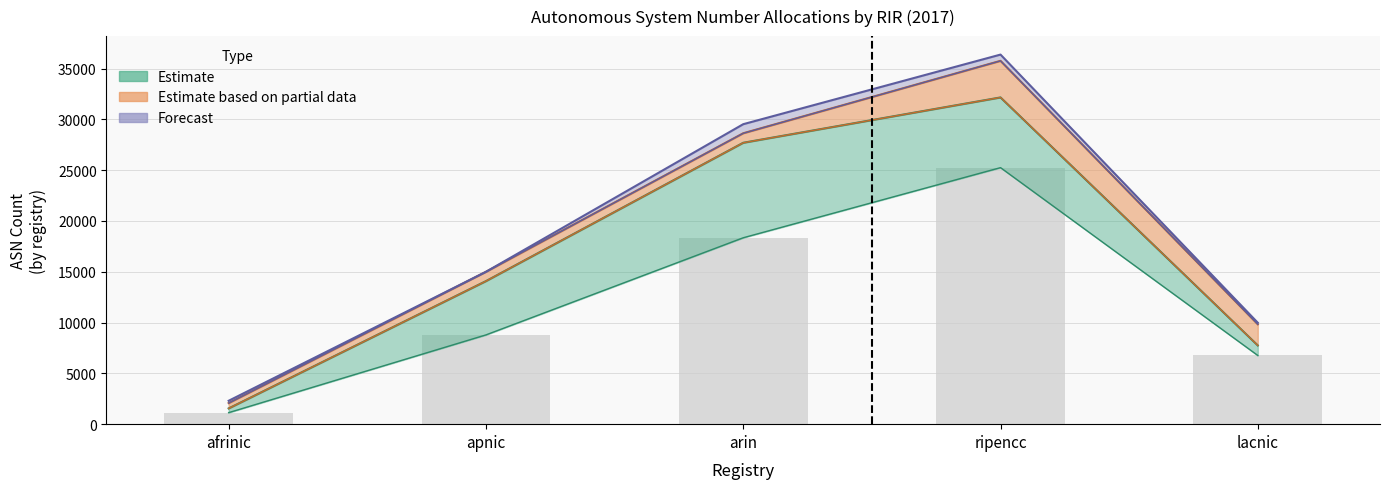

At which category does the chart reach its minimum across all series?

afrinic